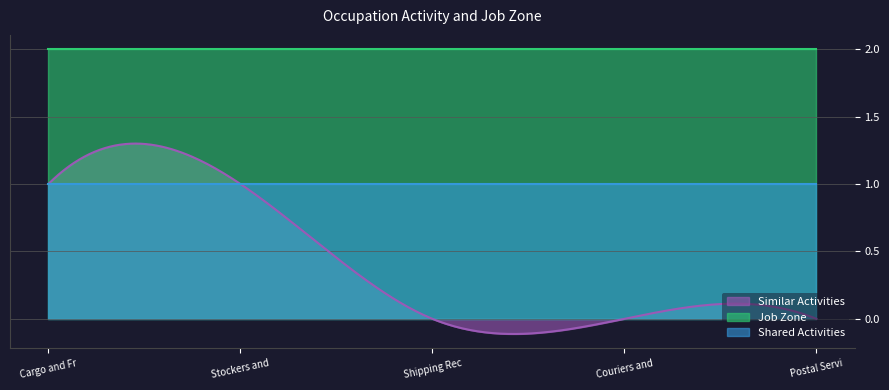

What is the label of the 3rd point from the right?

Shipping Receiving and Inventory Clerks